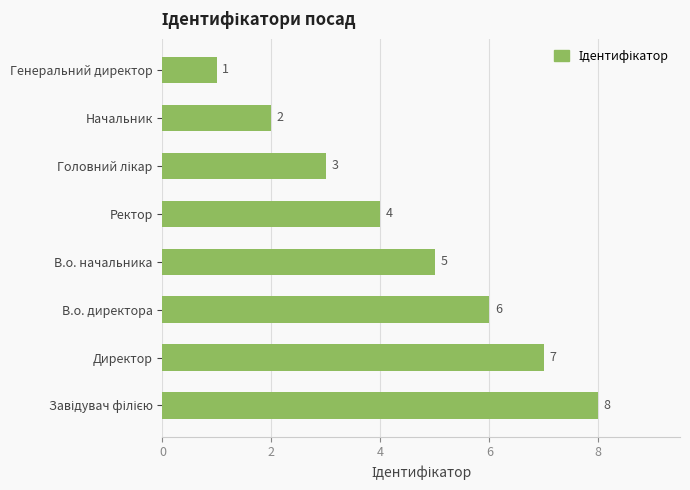

Where is the data nearest to the value 4?

Ректор